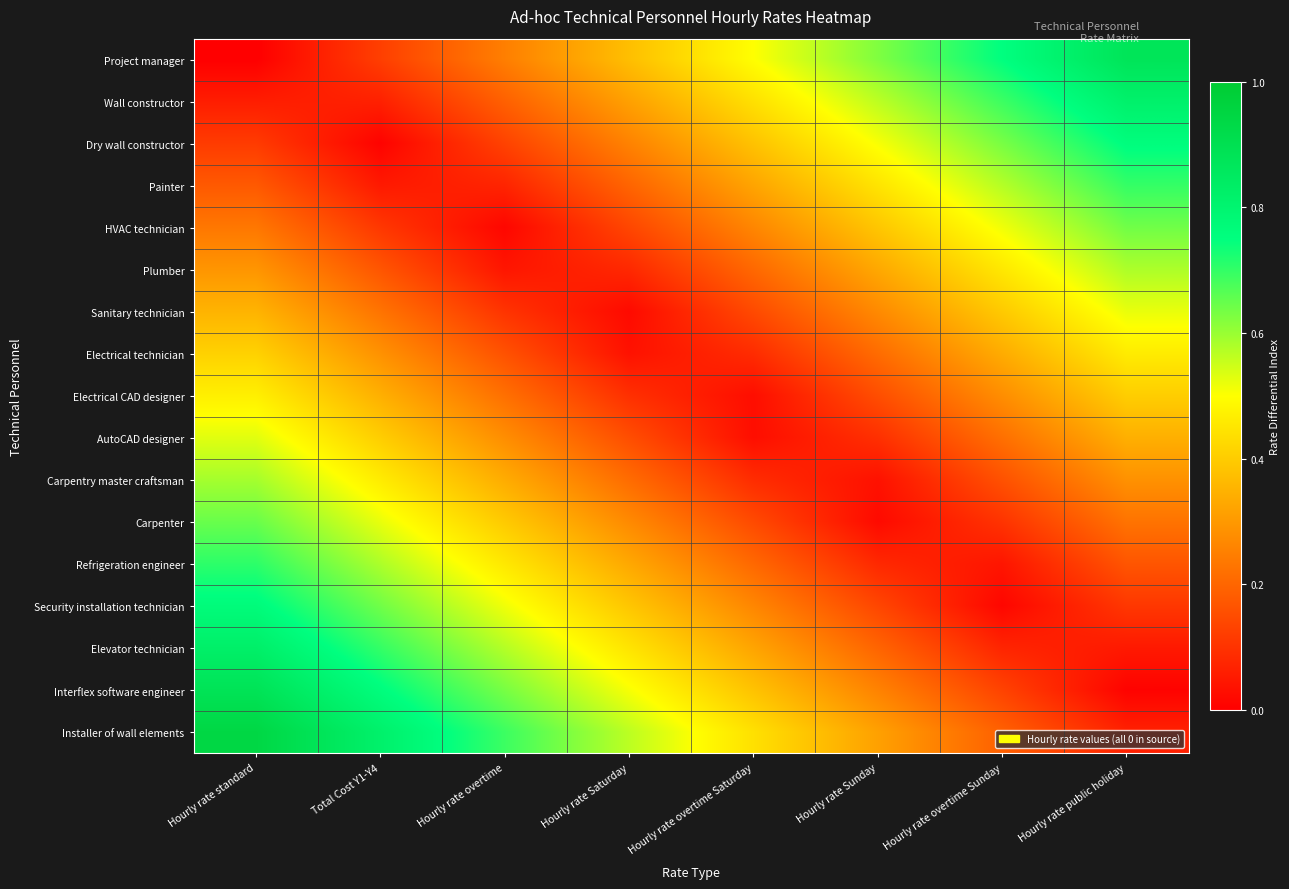

At how many categories does at least one series exceed 0?

8